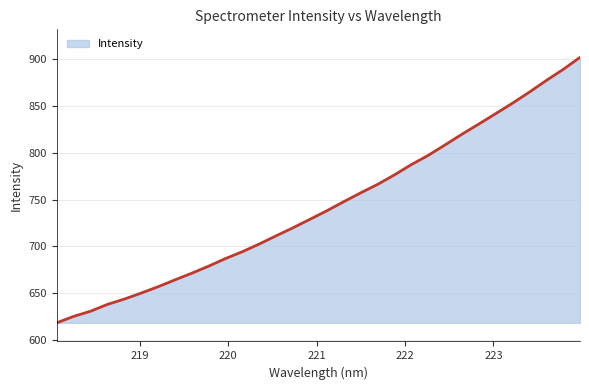

What is the difference between the maximum and minimum values?

284.3